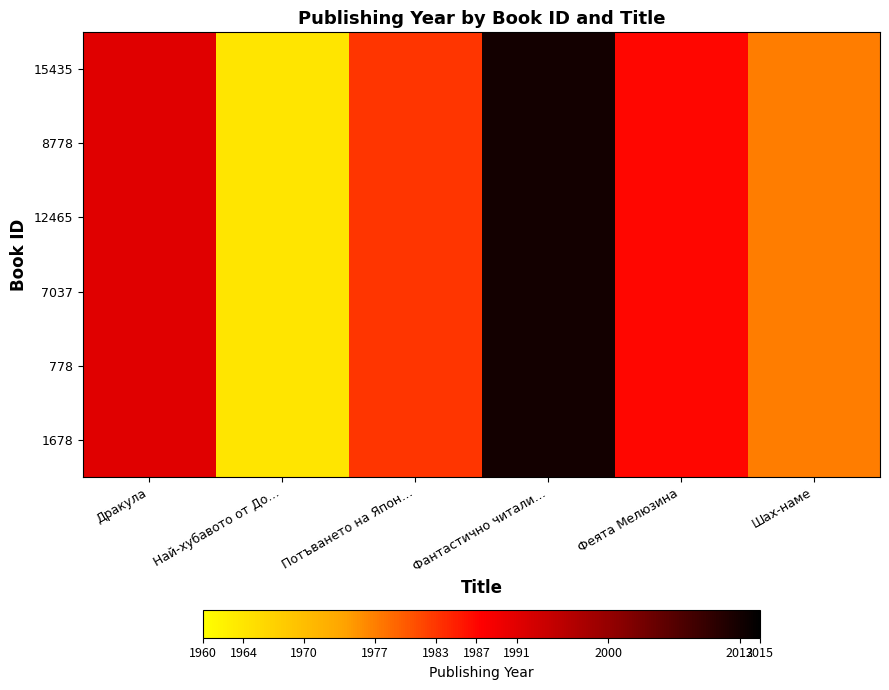

At how many categories does at least one series exceed 2002?

1